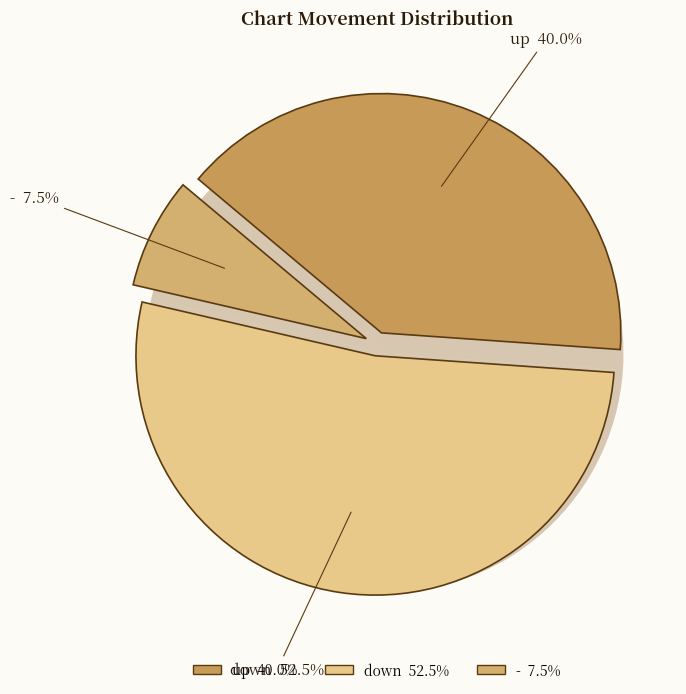

To the nearest percent, what portion does up represent?

40%